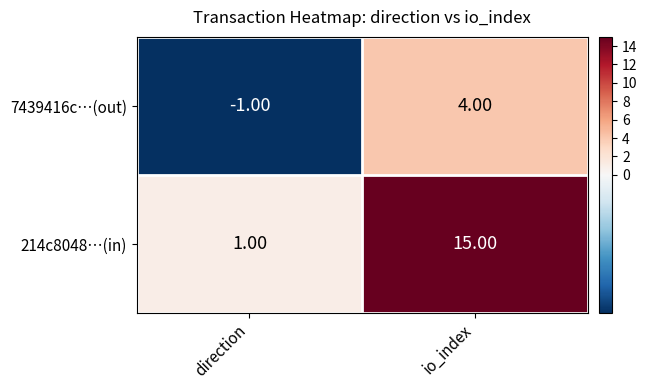

Where is 7439416c…(out) nearest to the value 1?

direction